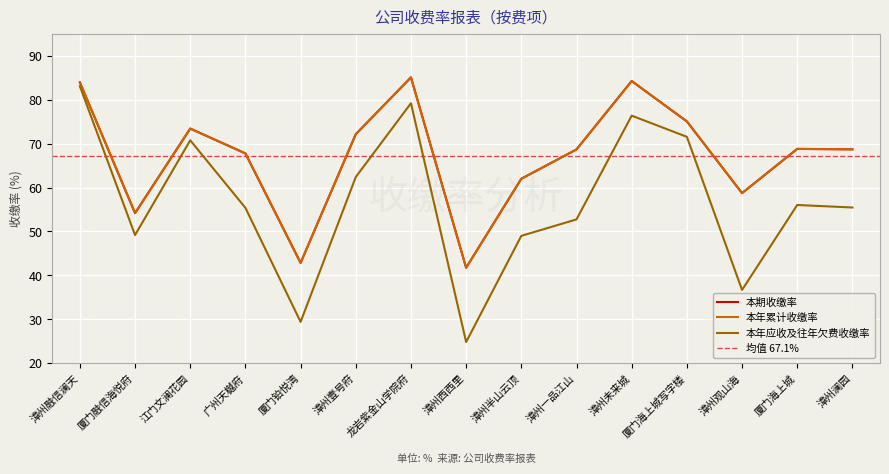

Reading left to right, transcribe all the data shown in this chart.

本期收缴率: 83.9	54.2	73.4	67.8	42.8	72.1	85.1	41.7	62.0	68.7	84.2	75.0	58.7	68.8	68.7
本年累计收缴率: 83.9	54.2	73.4	67.8	42.8	72.1	85.1	41.7	62.0	68.7	84.2	75.0	58.7	68.8	68.7
本年应收及往年欠费收缴率: 83.0	49.2	70.8	55.4	29.4	62.4	79.2	24.8	49.0	52.7	76.4	71.5	36.7	56.0	55.5